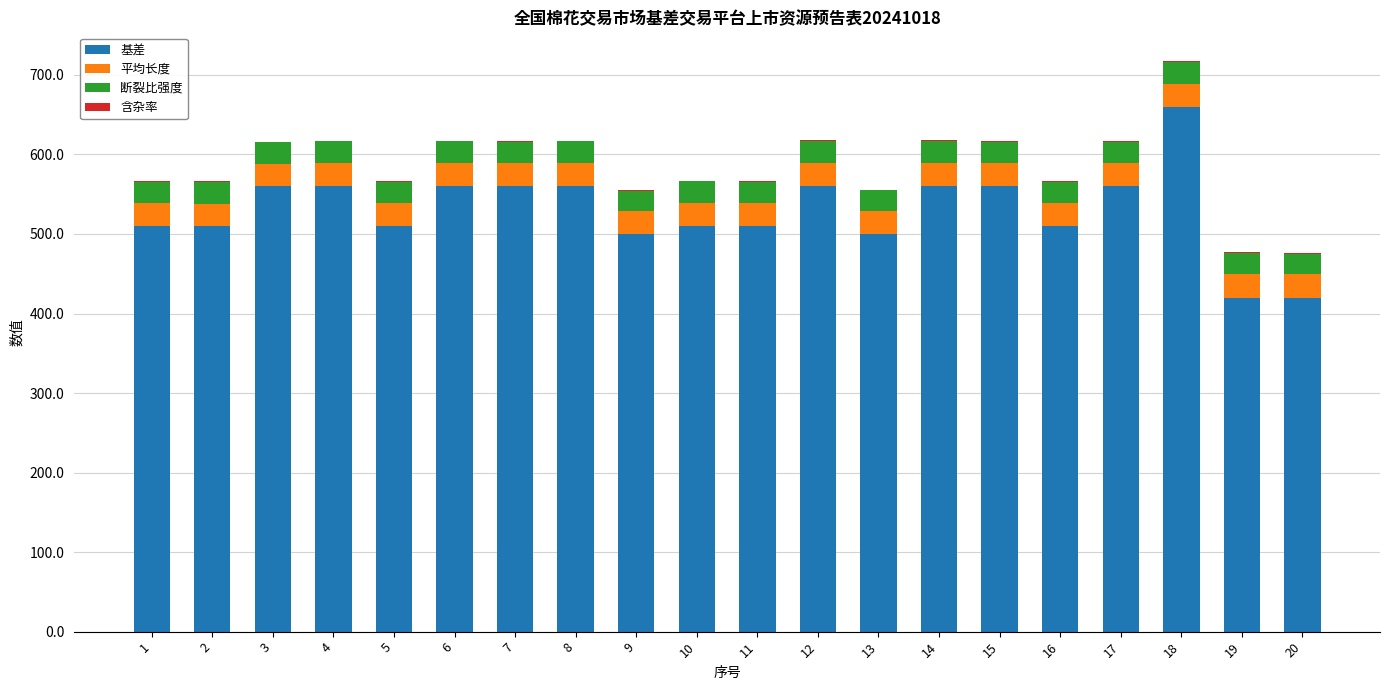

What is the maximum value for 基差?

660.0